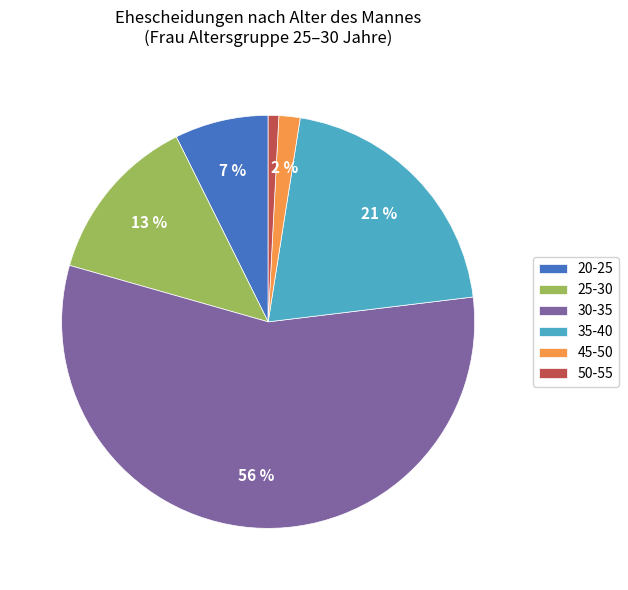

To the nearest percent, what is the average slice percentage?

17%